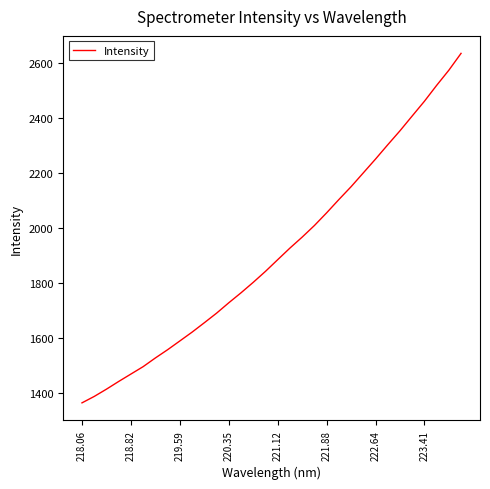

What is the difference between the maximum and minimum values?

1268.0